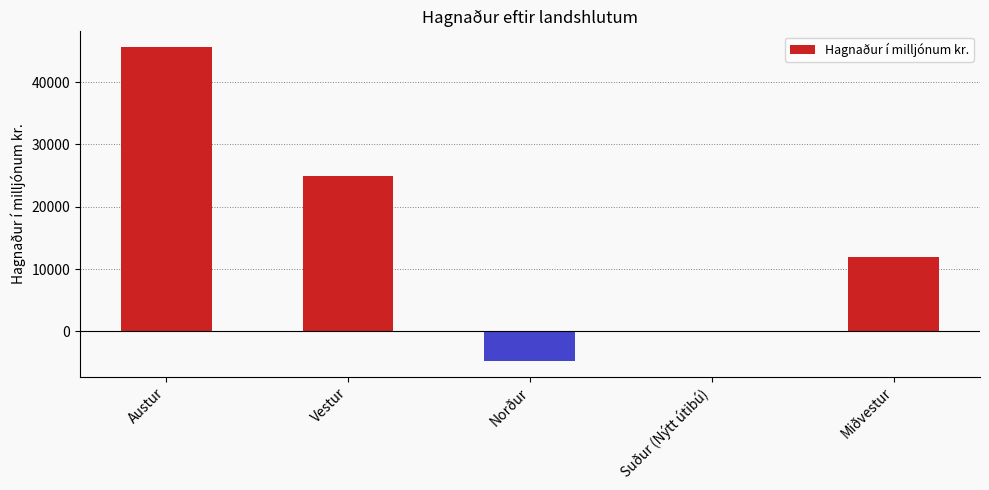

Which has a higher value, Miðvestur or Norður?

Miðvestur